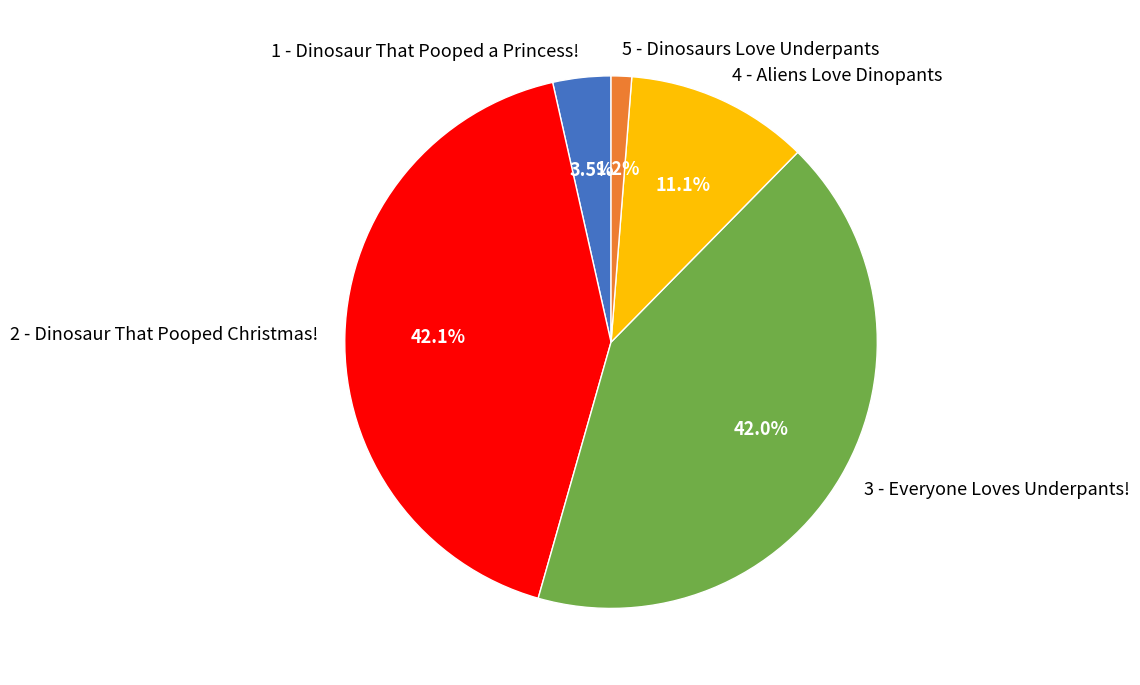

Is 3 - Everyone Loves Underpants! the majority of the pie?

No